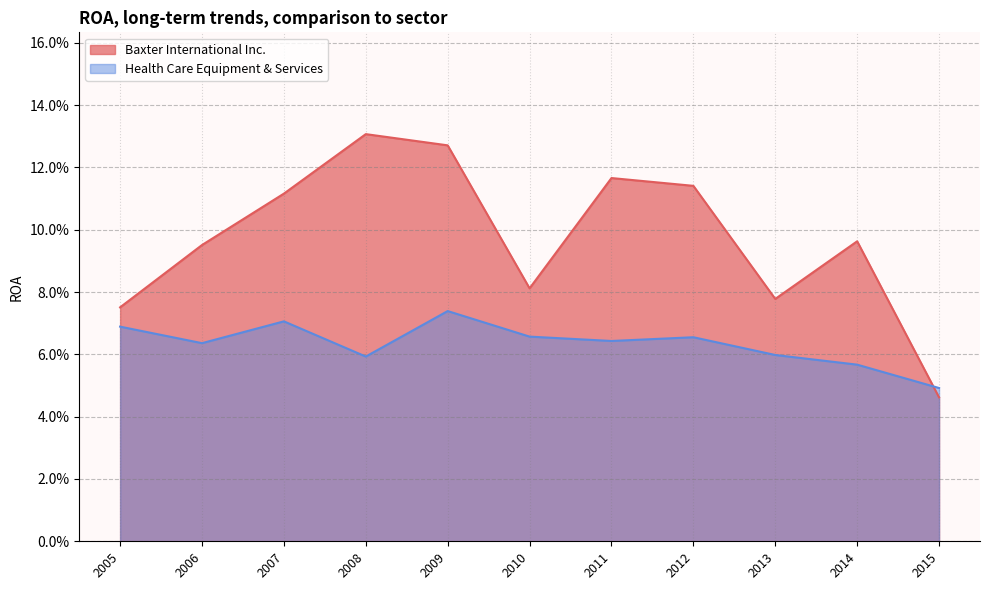

At 2014, list the series in order from smallest to largest.

Health Care Equipment & Services, Baxter International Inc.